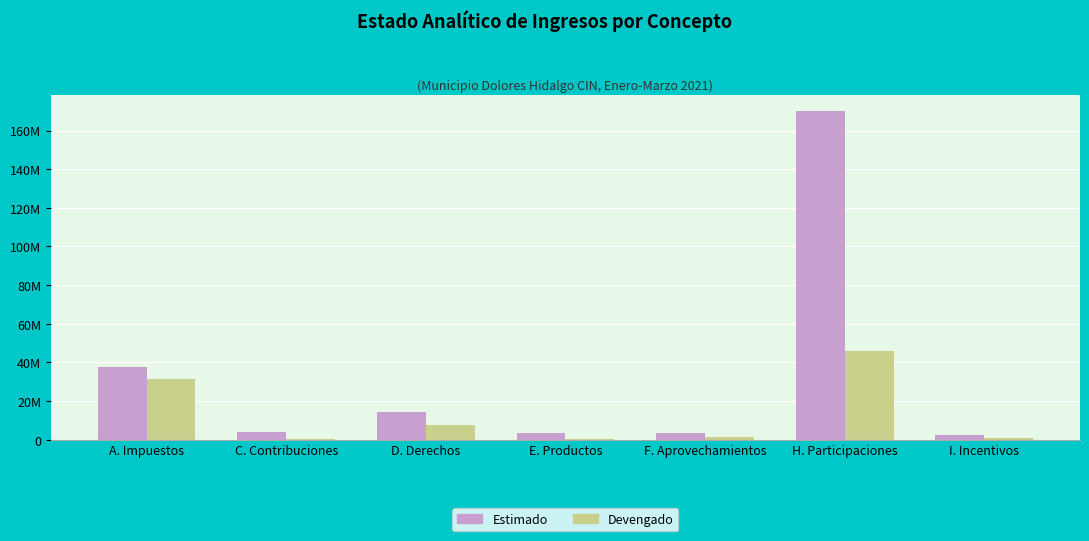

Is the value of Estimado at F. Aprovechamientos greater than the value of Devengado at H. Participaciones?

No